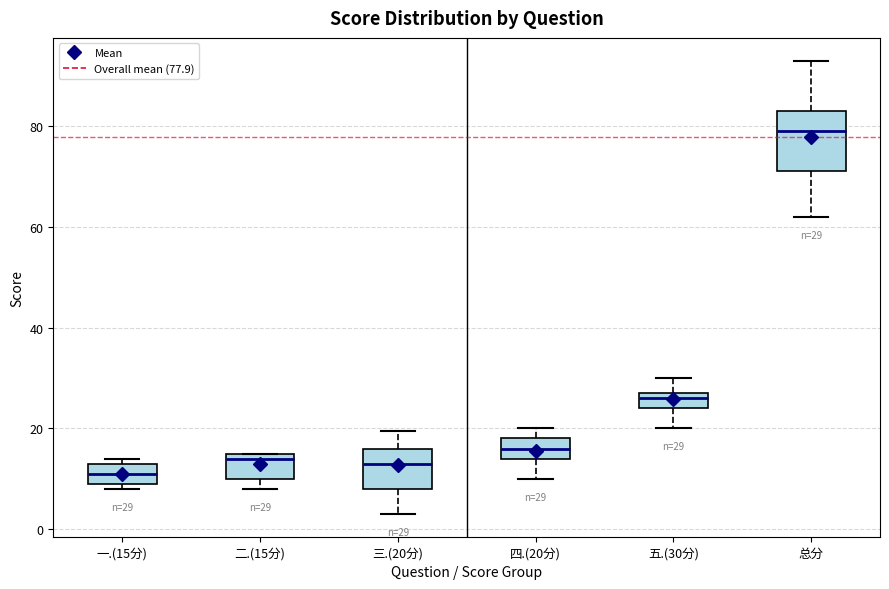

Comparing the boxes themselves (not the whiskers), which one is the tallest?

总分